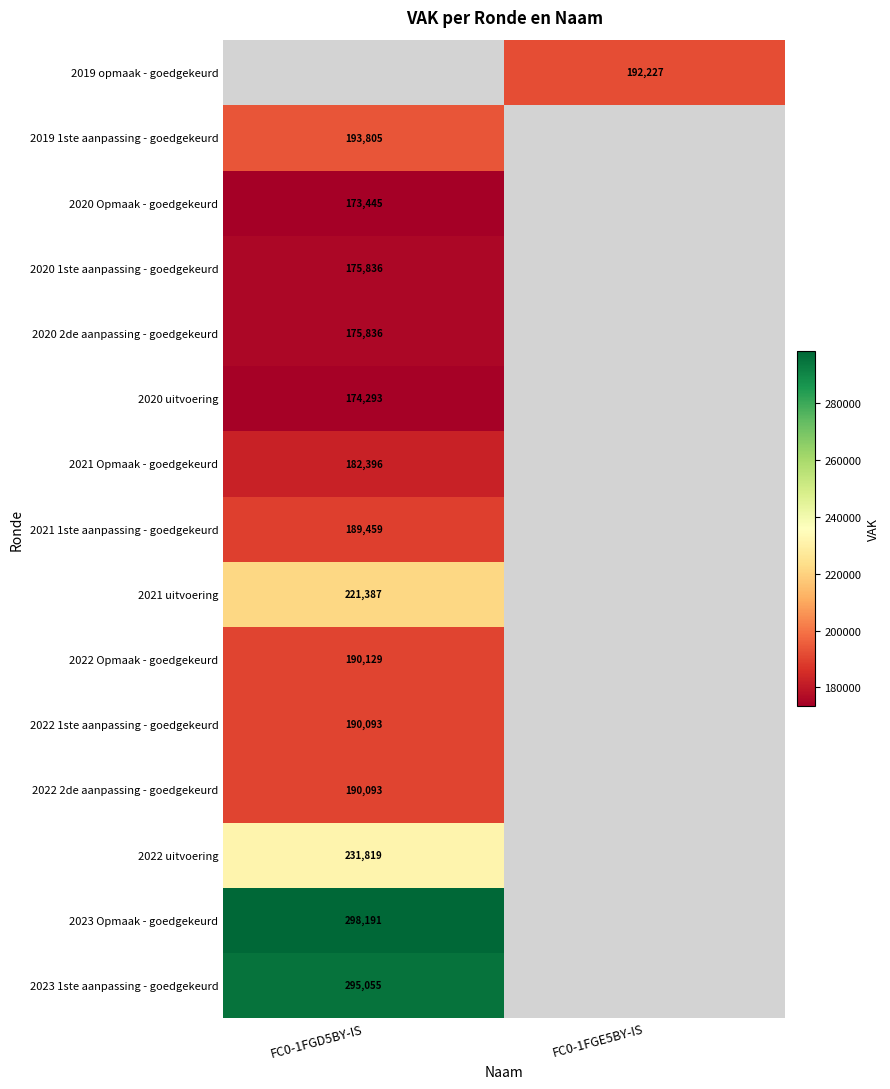

The 2021 Opmaak - goedgekeurd series shows 46804 at FC0-1FGD5BY-IS. True or false?

False